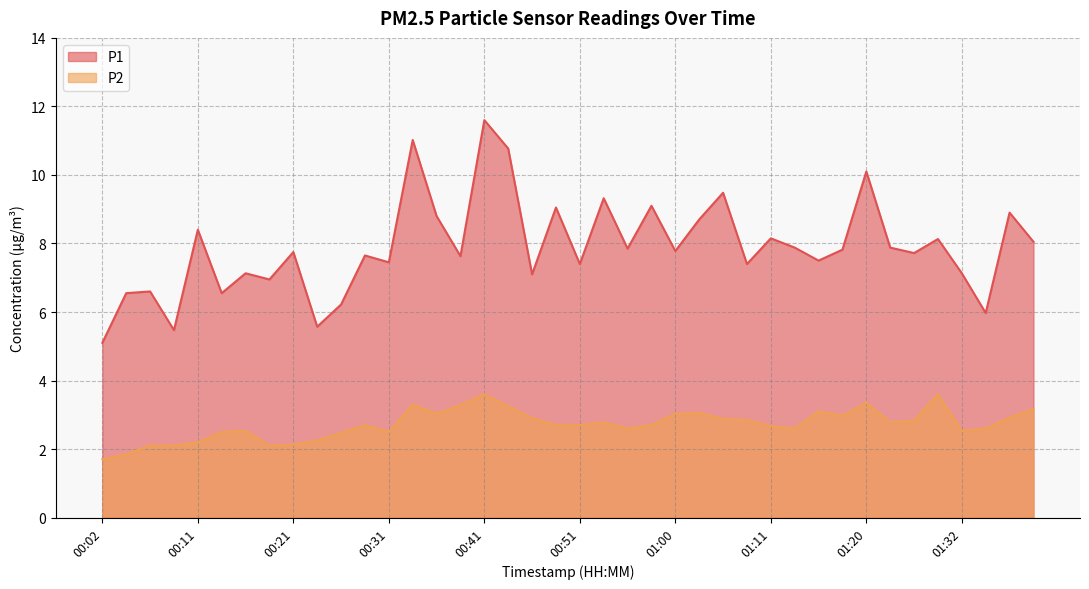

Which series has the largest total across all categories?

P1